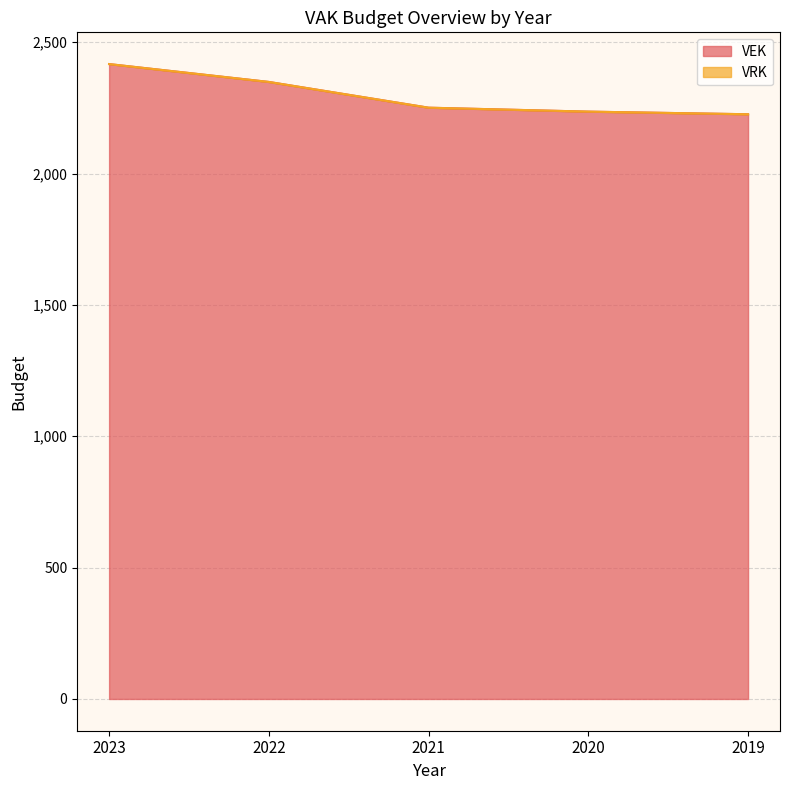

At which label is the value closest to 2321?

2022